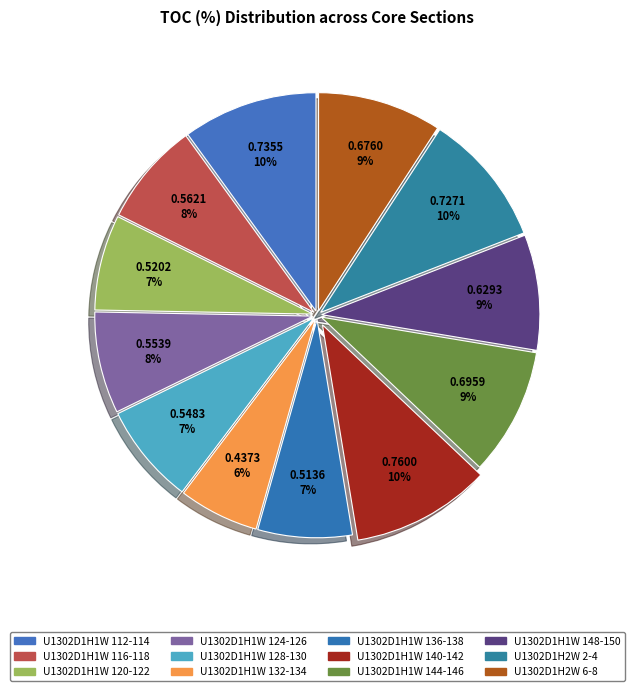

Between U1302D1H1W 124-126 and U1302D1H1W 112-114, which is larger?

U1302D1H1W 112-114